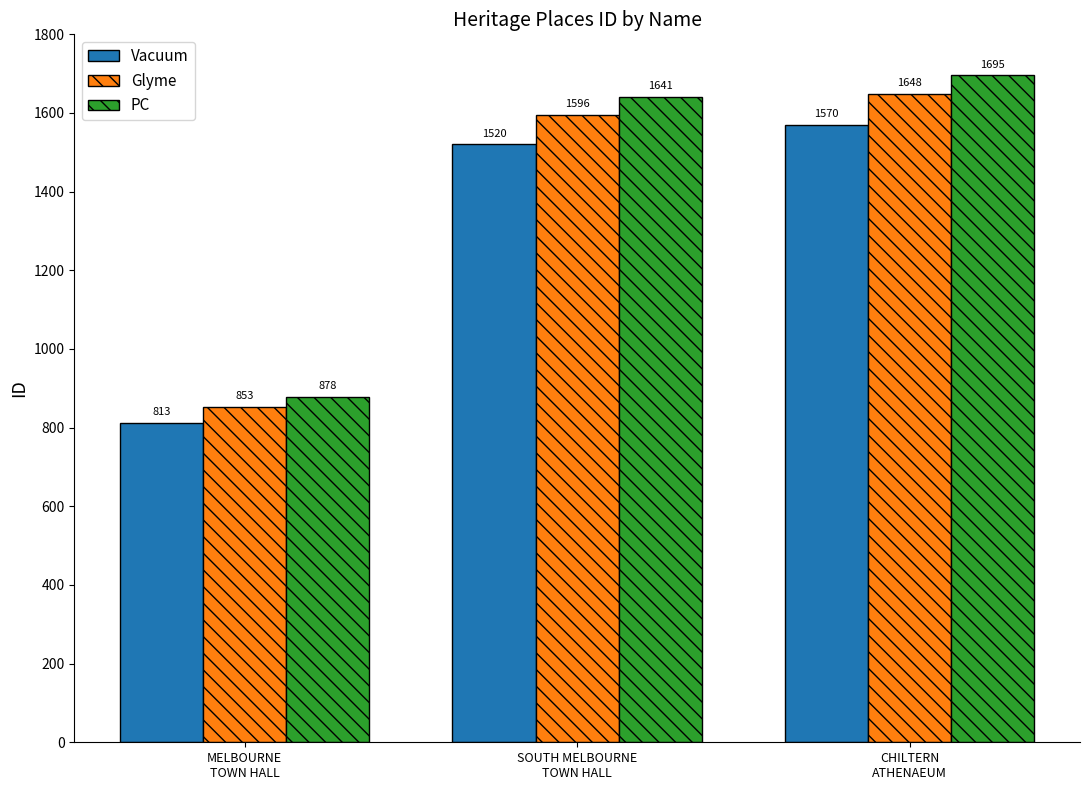

What is the total value across all series at SOUTH MELBOURNE
TOWN HALL?

4757.6